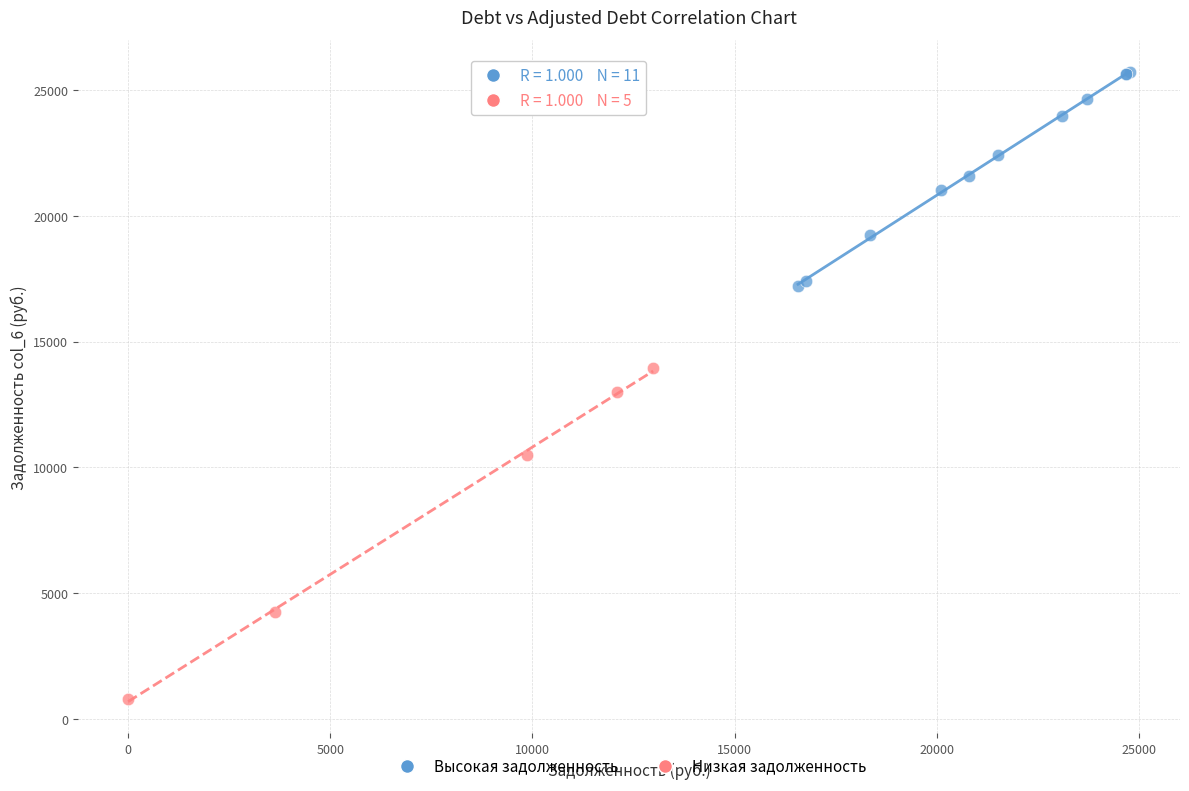

Which series reaches the minimum Y coordinate?

Низкая задолженность